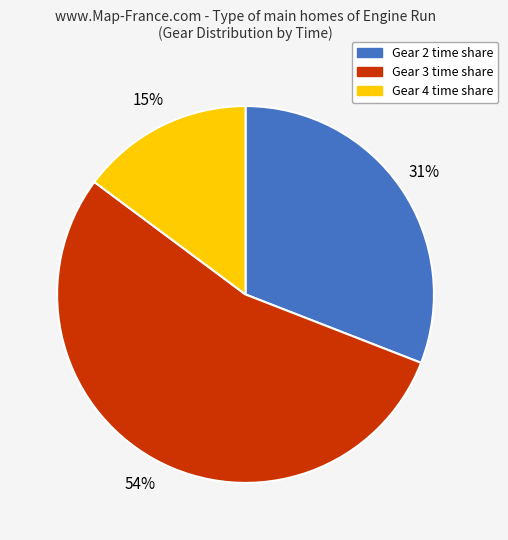

Which category has the smallest portion of the pie?

Gear 4